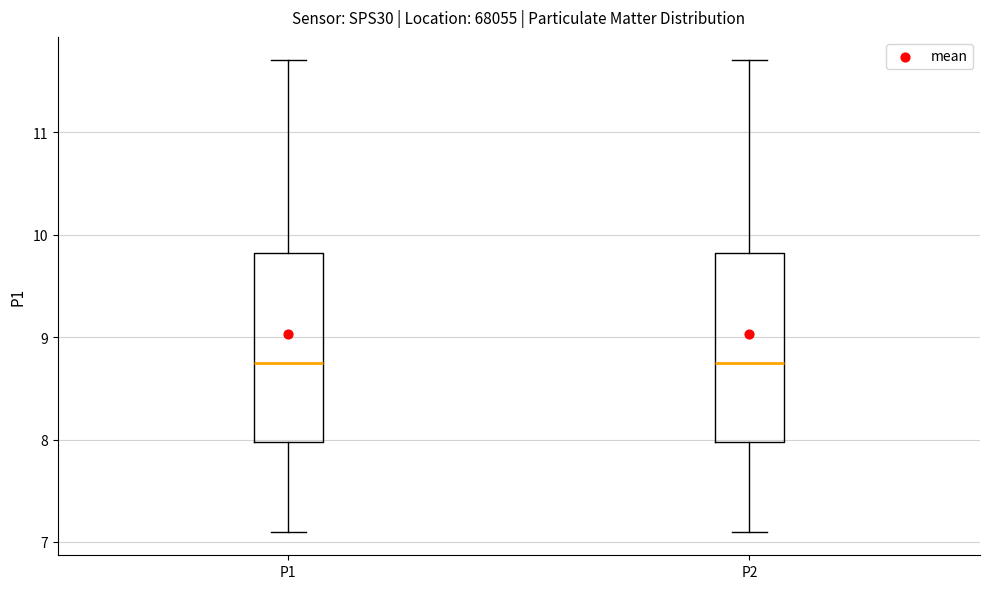

Reading left to right, read every box against the y-axis: the position of its median line, the range the box covers, and the ends of its whiskers. The values are not printed on the chart, so give them approximately, as read against the axis.

P1: median 8.8, box 8.0 to 9.8, whiskers 7.1 to 11.7
P2: median 8.8, box 8.0 to 9.8, whiskers 7.1 to 11.7